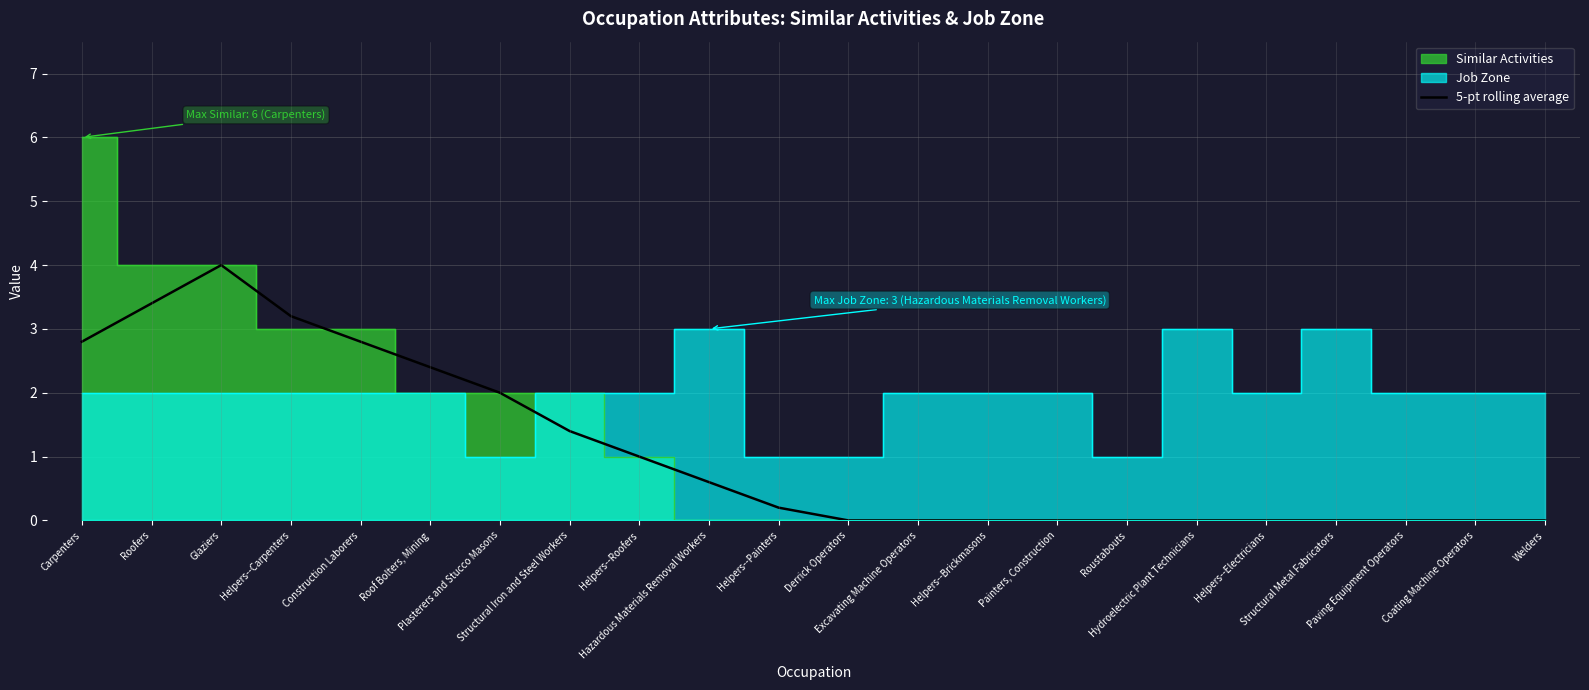

What is the sum of all values?

23.8